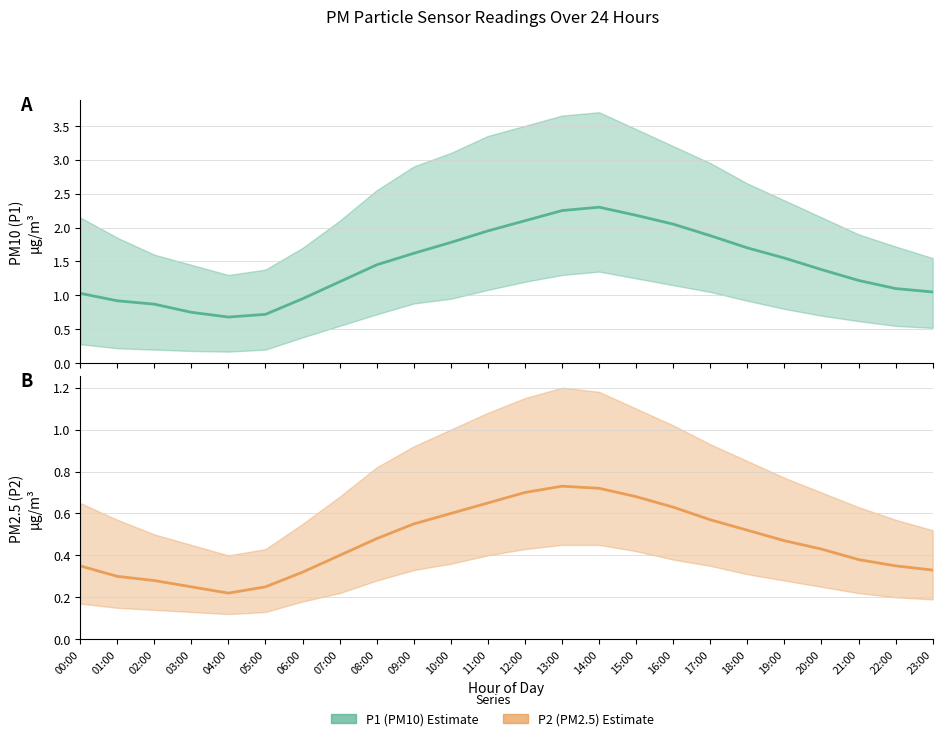

True or false: P1 (PM10) and P2 (PM2.5) cross at least once.

False